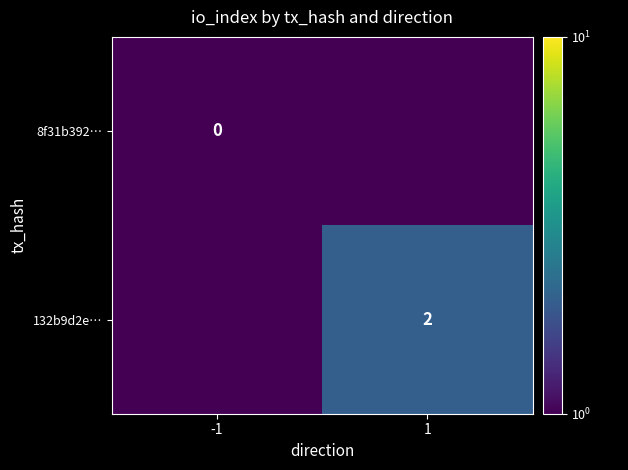

Between -1 and 1, which is larger?

-1